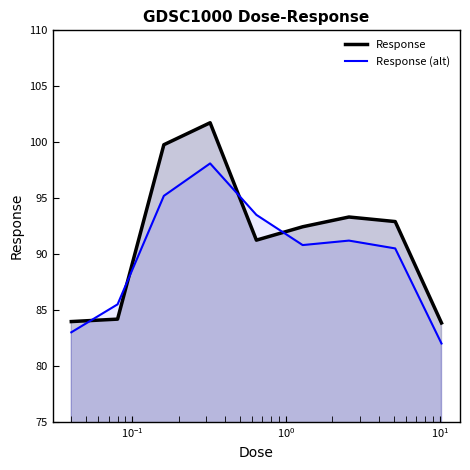

Reading right to left, list all the values displayed in this chart.

Response: 83.8	92.9	93.3	92.4	91.2	101.7	99.8	84.2	84.0
Response (alt): 82.0	90.5	91.2	90.8	93.5	98.1	95.2	85.5	83.0